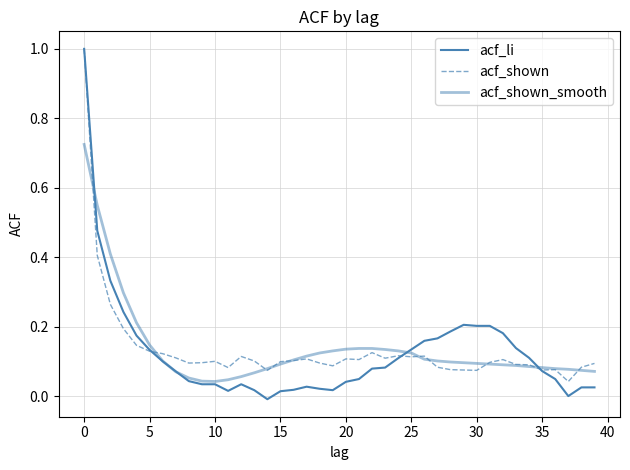

Does the chart display data point markers on the line(s)?

No